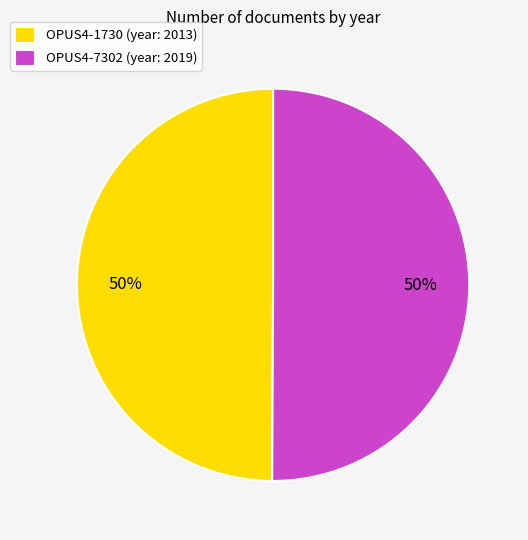

Is it true that OPUS4-7302 (year: 2019) is 50% of the pie?

True